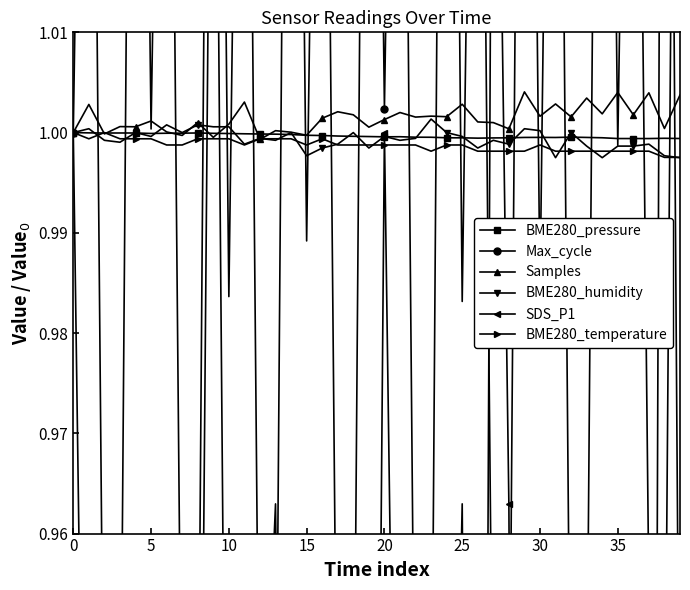

Which label corresponds to the largest value in the chart?

38